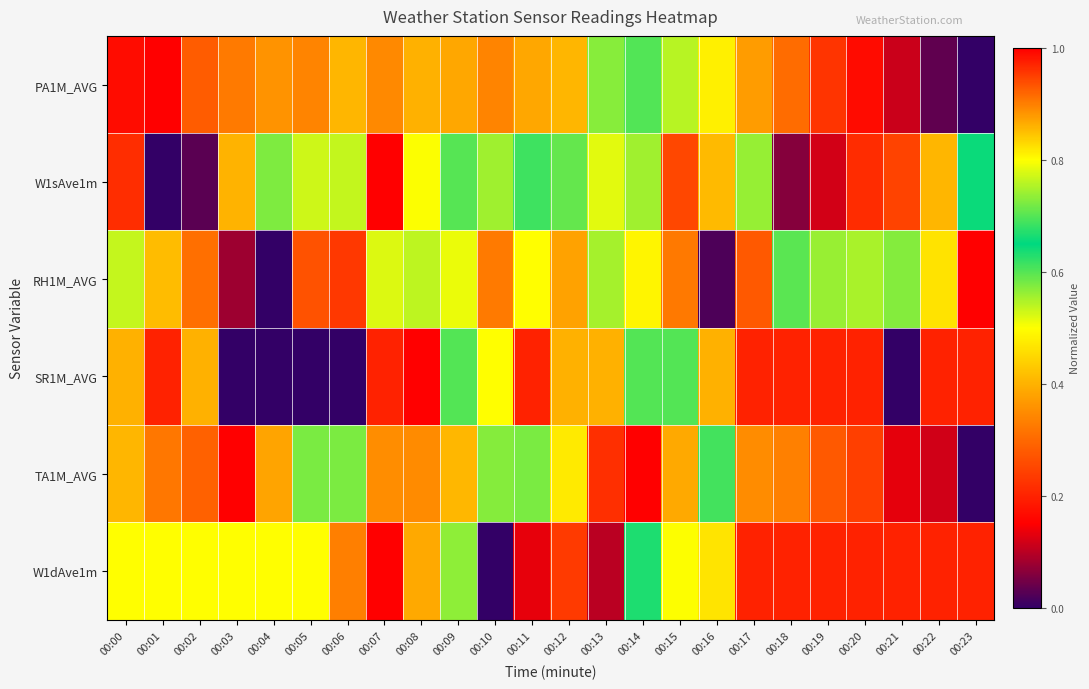

Reading left to right, list all the values displayed in this chart.

PA1M_AVG: 00:00=1.0	00:01=1.0	00:02=0.9	00:03=0.9	00:04=0.9	00:05=0.9	00:06=0.9	00:07=0.9	00:08=0.9	00:09=0.9	00:10=0.9	00:11=0.9	00:12=0.9	00:13=0.7	00:14=0.7	00:15=0.5	00:16=0.5	00:17=0.4	00:18=0.3	00:19=0.2	00:20=0.2	00:21=0.1	00:22=0.0	00:23=0.0
W1sAve1m: 00:00=0.2	00:01=0.0	00:02=0.0	00:03=0.4	00:04=0.6	00:05=0.8	00:06=0.8	00:07=1.0	00:08=0.8	00:09=0.6	00:10=0.7	00:11=0.7	00:12=0.6	00:13=0.5	00:14=0.6	00:15=0.3	00:16=0.4	00:17=0.6	00:18=0.1	00:19=0.1	00:20=0.2	00:21=0.2	00:22=0.4	00:23=0.6
RH1M_AVG: 00:00=0.5	00:01=0.4	00:02=0.3	00:03=0.1	00:04=0.0	00:05=0.3	00:06=0.2	00:07=0.5	00:08=0.8	00:09=0.8	00:10=0.9	00:11=0.8	00:12=0.9	00:13=0.7	00:14=0.5	00:15=0.3	00:16=0.0	00:17=0.3	00:18=0.6	00:19=0.7	00:20=0.7	00:21=0.7	00:22=0.8	00:23=1.0
SR1M_AVG: 00:00=0.4	00:01=0.2	00:02=0.4	00:03=0.0	00:04=0.0	00:05=0.0	00:06=0.0	00:07=0.2	00:08=1.0	00:09=0.6	00:10=0.8	00:11=0.2	00:12=0.4	00:13=0.4	00:14=0.6	00:15=0.6	00:16=0.4	00:17=0.2	00:18=0.2	00:19=0.2	00:20=0.2	00:21=0.0	00:22=0.2	00:23=0.2
TA1M_AVG: 00:00=0.9	00:01=0.9	00:02=0.9	00:03=1.0	00:04=0.9	00:05=0.7	00:06=0.6	00:07=0.4	00:08=0.3	00:09=0.4	00:10=0.6	00:11=0.7	00:12=0.8	00:13=1.0	00:14=1.0	00:15=0.9	00:16=0.6	00:17=0.4	00:18=0.3	00:19=0.3	00:20=0.2	00:21=0.1	00:22=0.1	00:23=0.0
W1dAve1m: 00:00=0.8	00:01=0.8	00:02=0.8	00:03=0.8	00:04=0.8	00:05=0.8	00:06=0.9	00:07=1.0	00:08=0.9	00:09=0.7	00:10=0.0	00:11=0.1	00:12=0.2	00:13=0.1	00:14=0.7	00:15=0.5	00:16=0.5	00:17=0.2	00:18=0.2	00:19=0.2	00:20=0.2	00:21=0.2	00:22=0.2	00:23=0.2